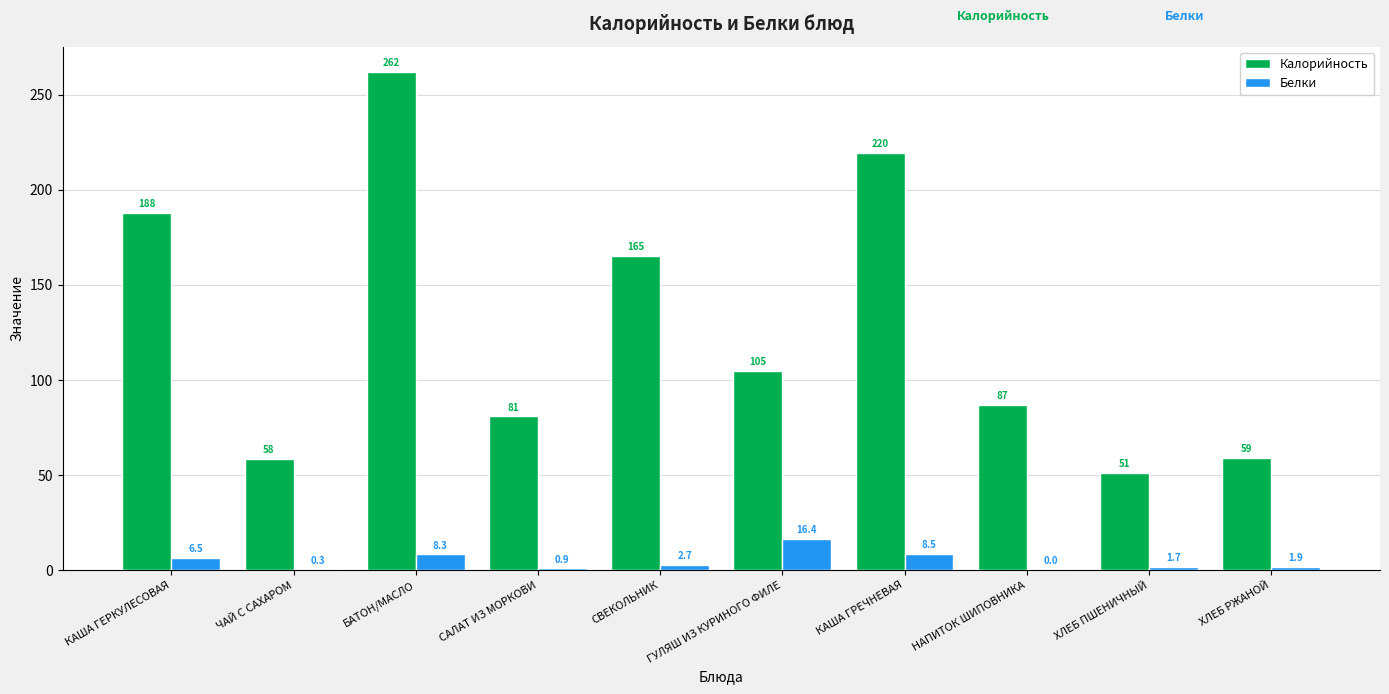

What is the greatest value displayed?

262.2